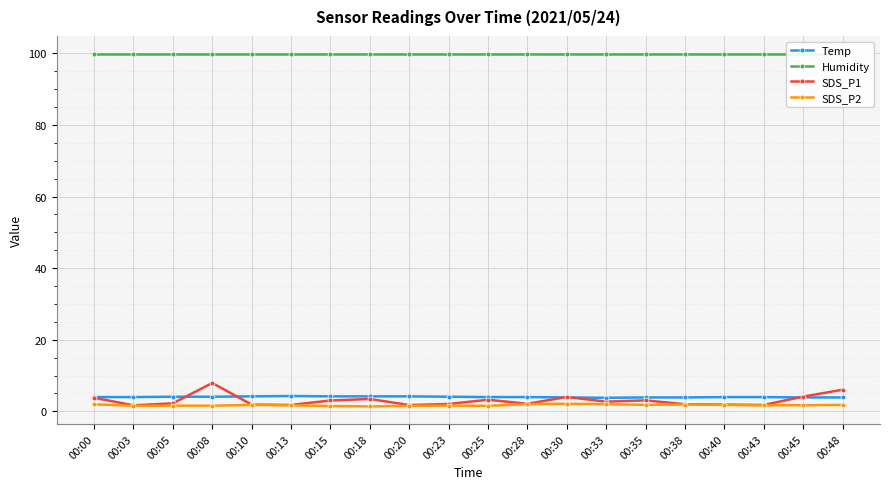

In Temp, how many points are lower than both neighbors (excluding endpoints)?

1